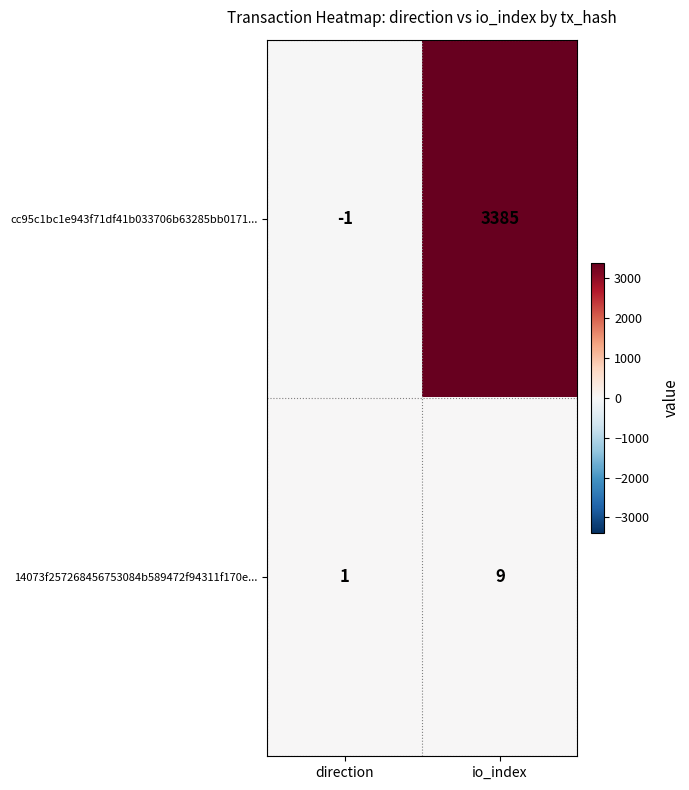

Which label corresponds to the largest value in the chart?

io_index